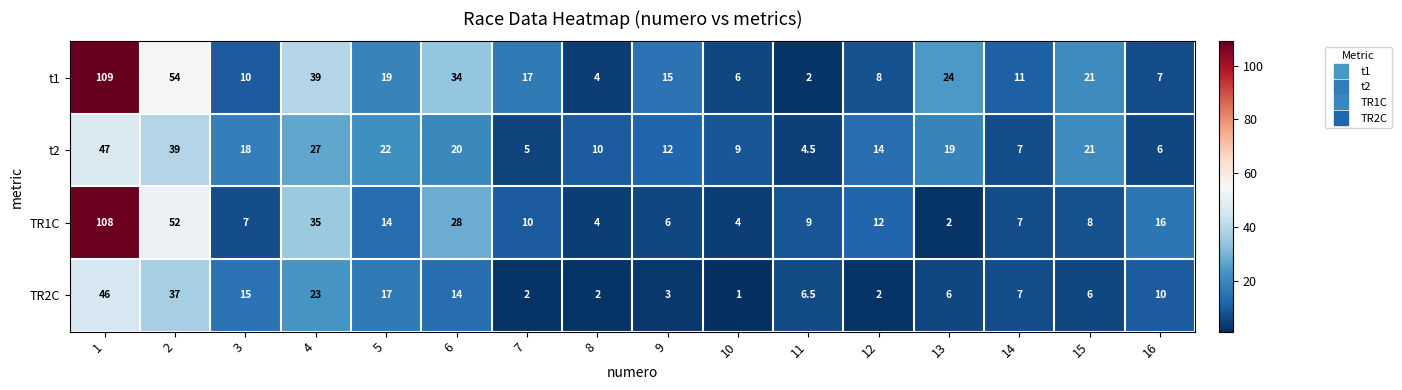

What is the minimum value shown in the chart?

1.0